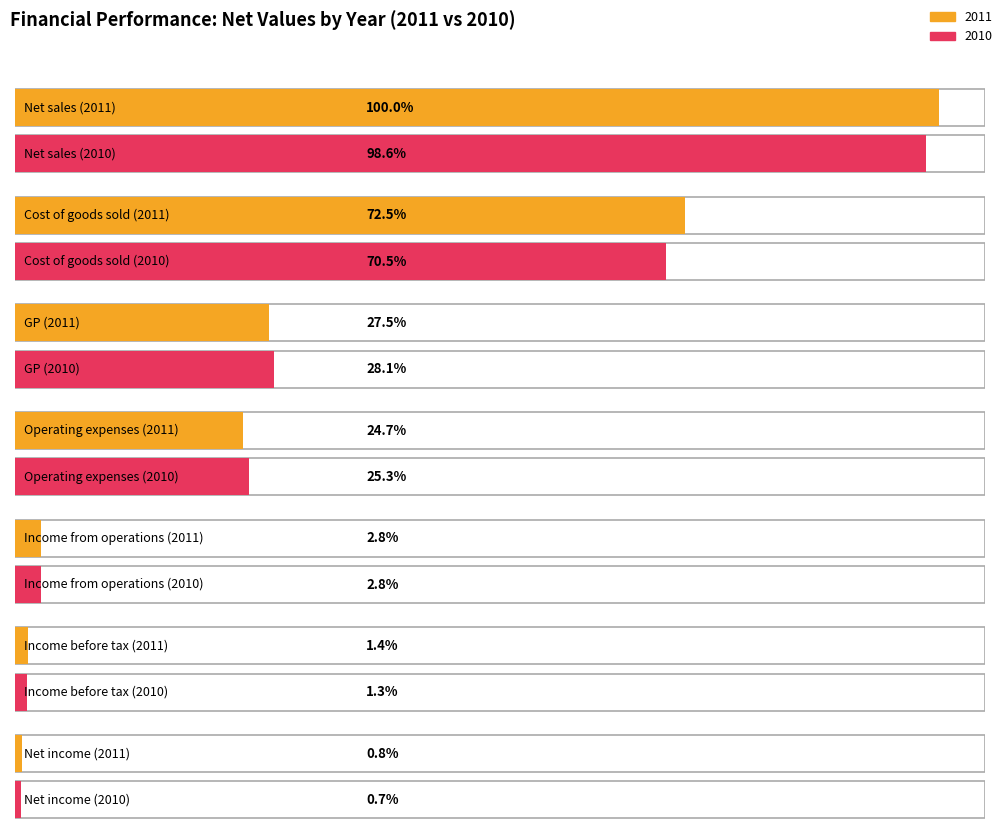

Is it true that 2010 equals 4196569 at Income from operations?

True